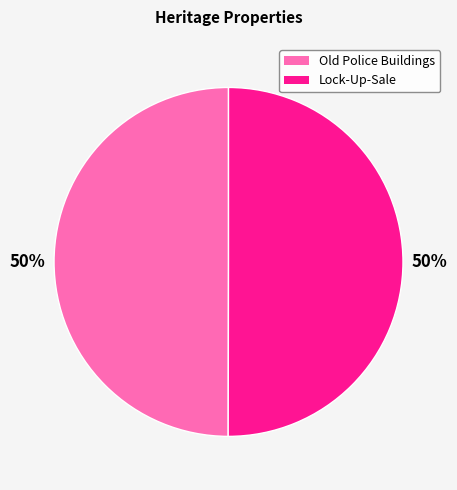

The Lock-Up-Sale slice represents 50% of the pie. True or false?

True